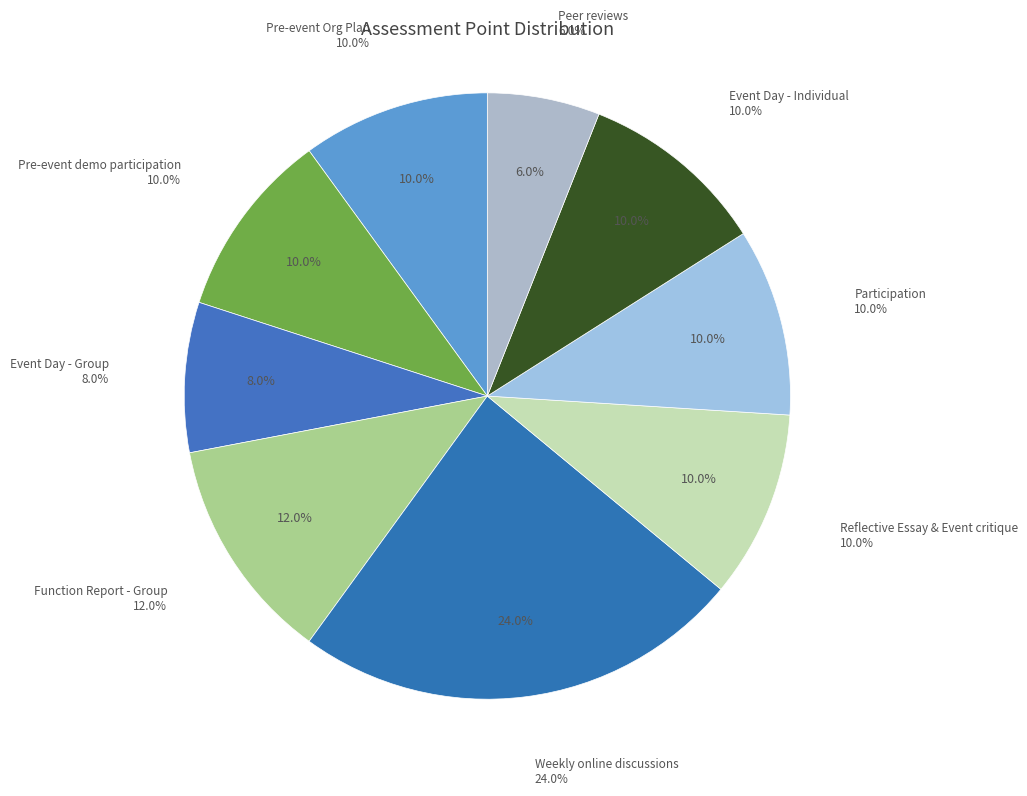

Rank the categories by value from lowest to highest.

Peer reviews, Event Day - Group, Pre-event Org Plan, Pre-event demo participation, Reflective Essay & Event critique, Participation, Event Day - Individual, Function Report - Group, Weekly online discussions